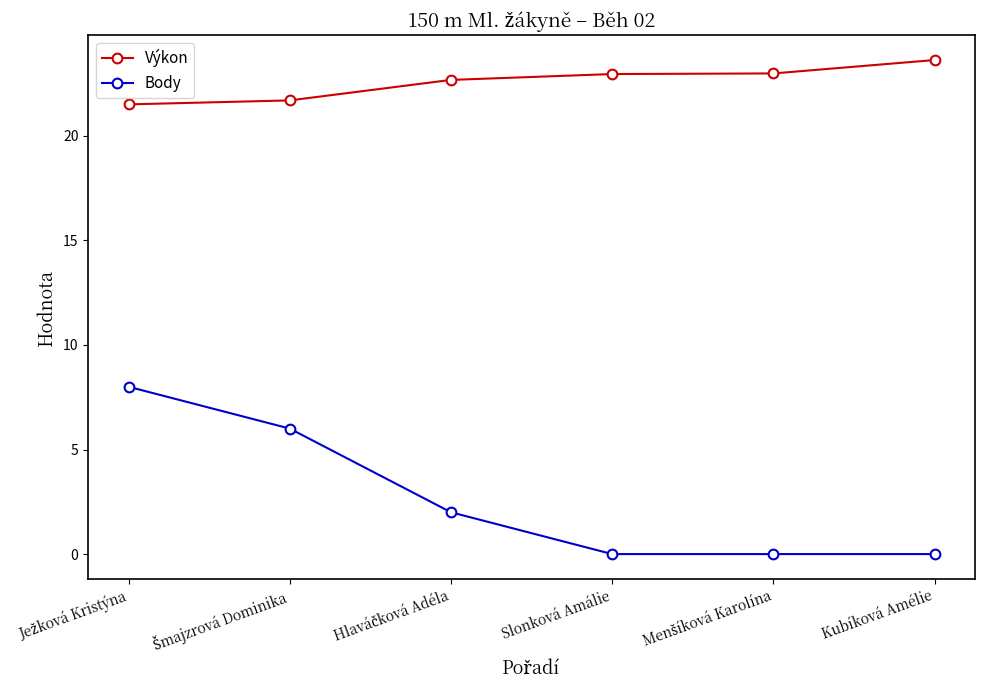

What is the value of the Body point at the 2nd from the left?

6.0